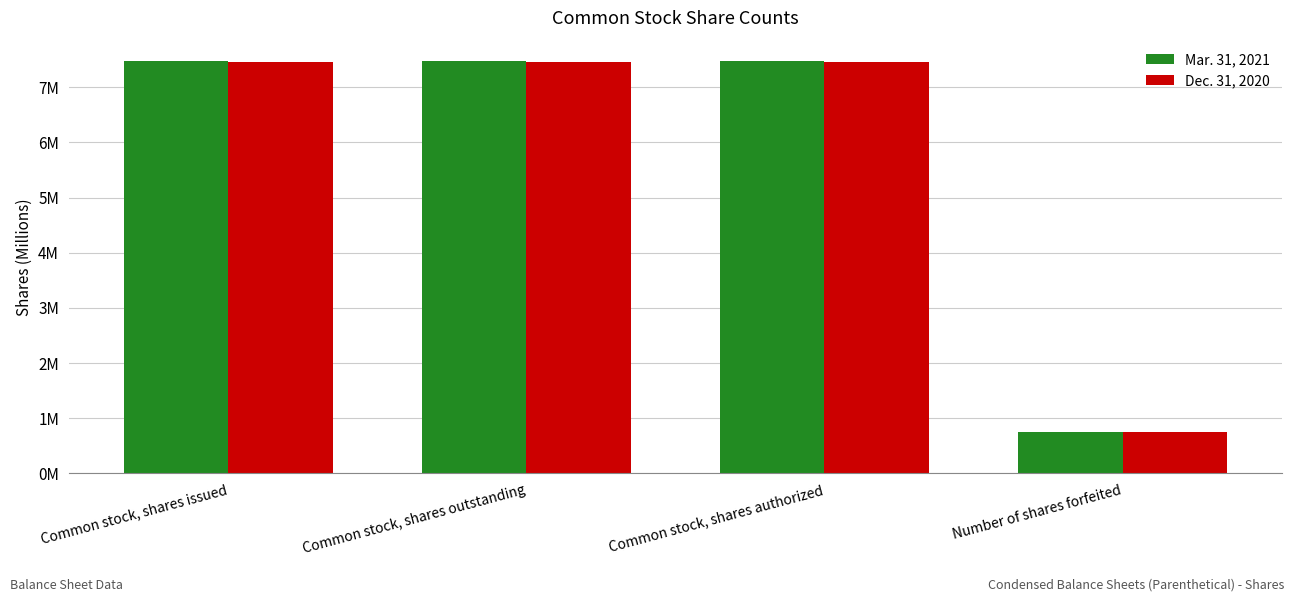

Rank the series at Common stock, shares authorized from highest to lowest value.

Mar. 31, 2021, Dec. 31, 2020